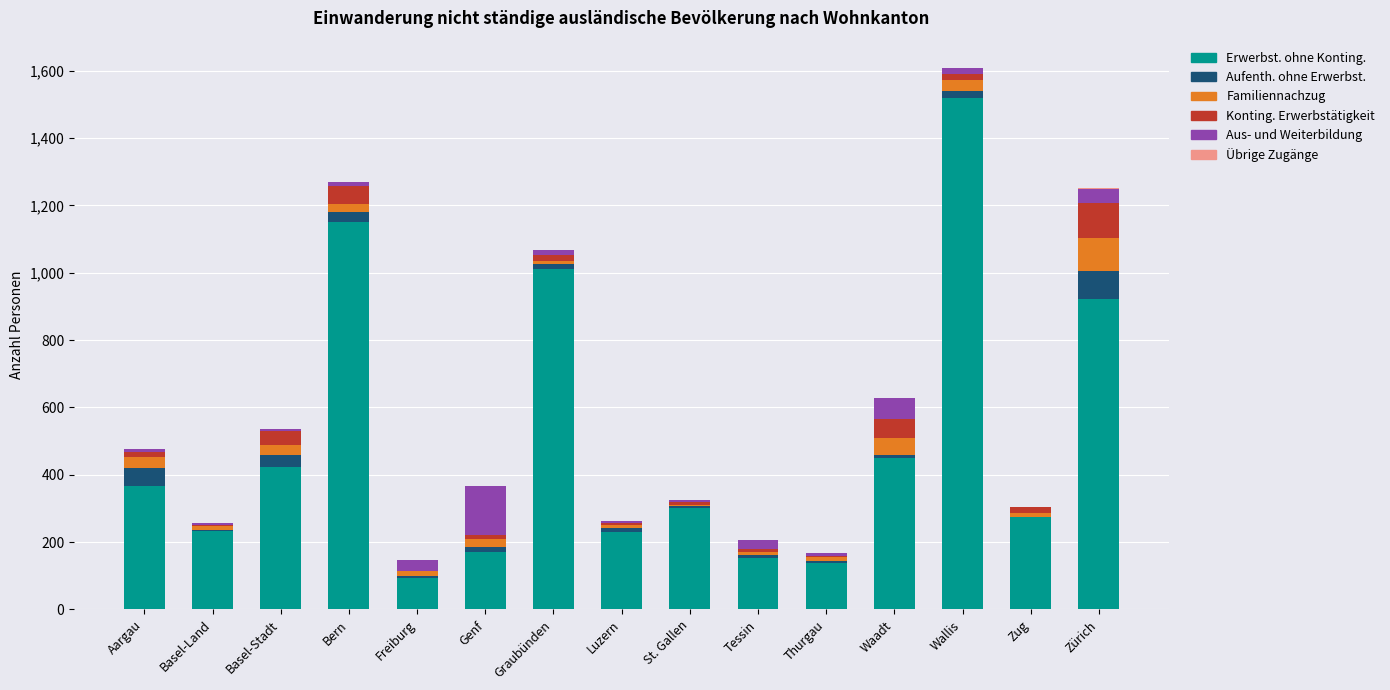

At which category is the sum across all series the highest?

Wallis